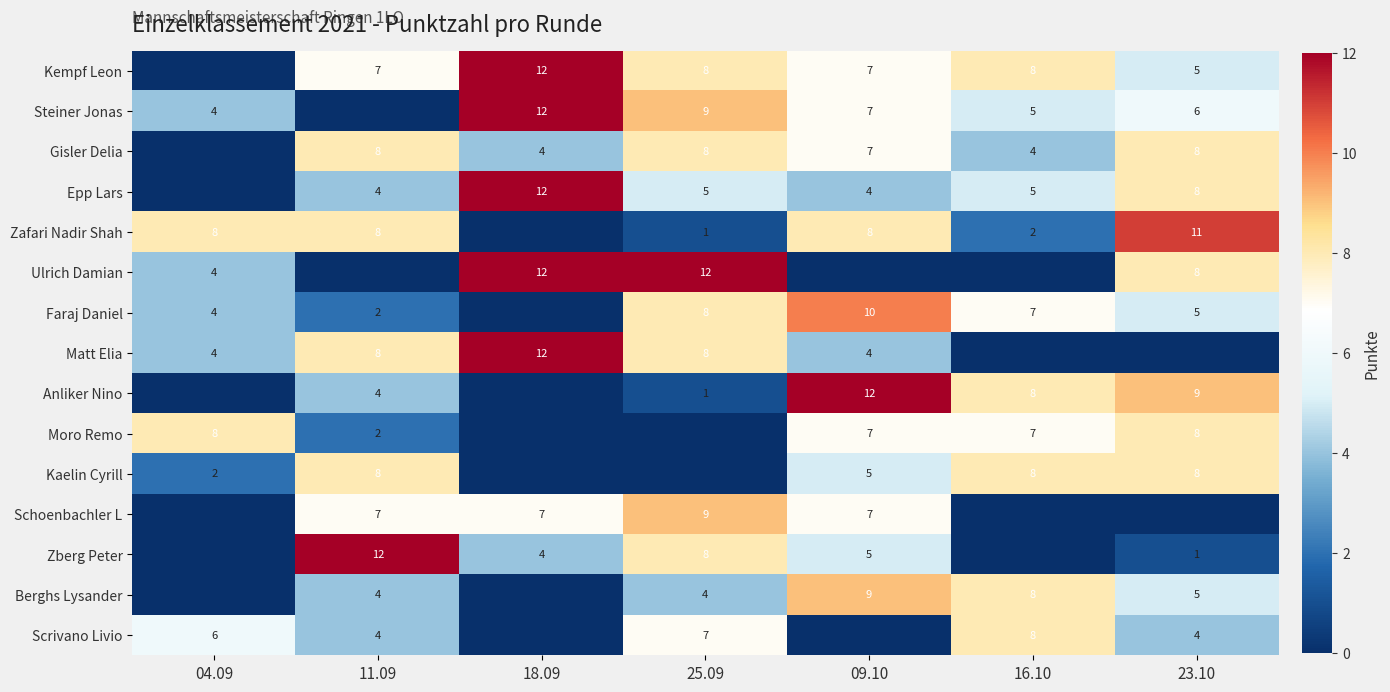

Is the value of Zafari Nadir Shah at 16.10 greater than the value of Zberg Peter at 09.10?

No